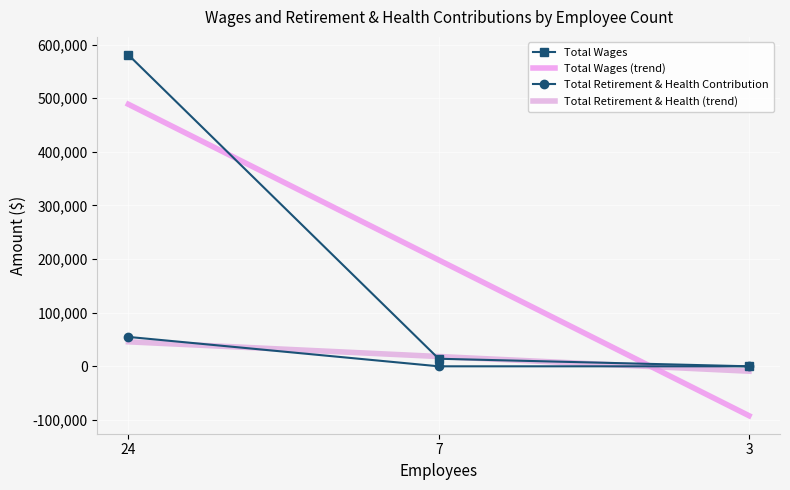

Reading left to right, transcribe all the data shown in this chart.

Total Wages: 24=580595.0	7=14099.0	3=0.0
Total Wages (trend): 24=488528.8	7=198231.3	3=-92066.2
Total Retirement & Health Contribution: 24=54787.0	7=0.0	3=0.0
Total Retirement & Health (trend): 24=45655.8	7=18262.3	3=-9131.2